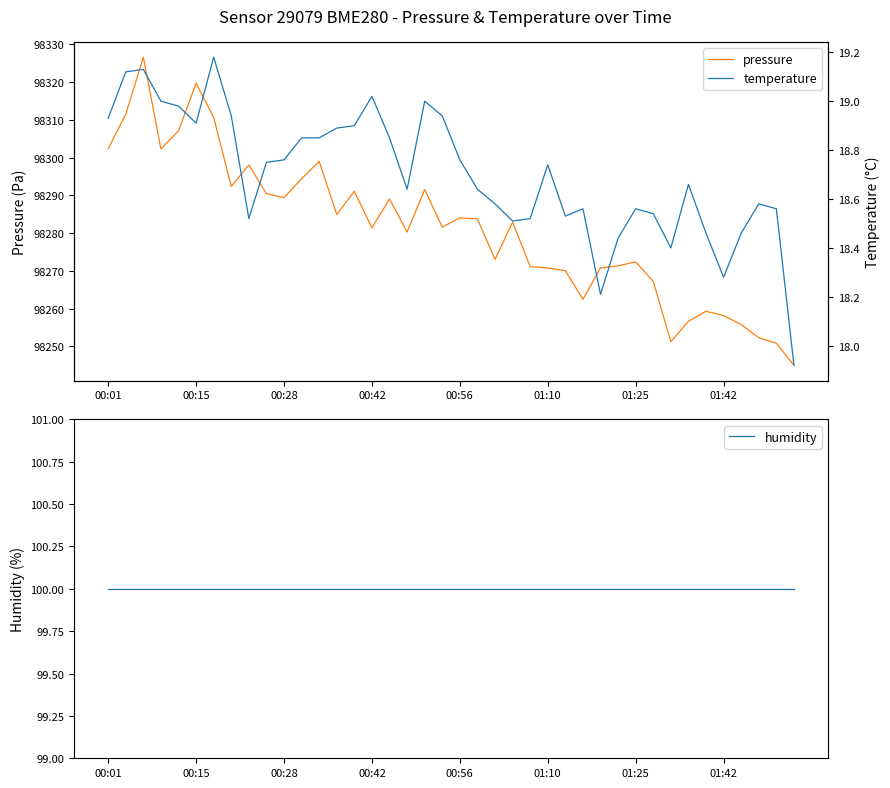

Between 14 and 17, which is larger?

14